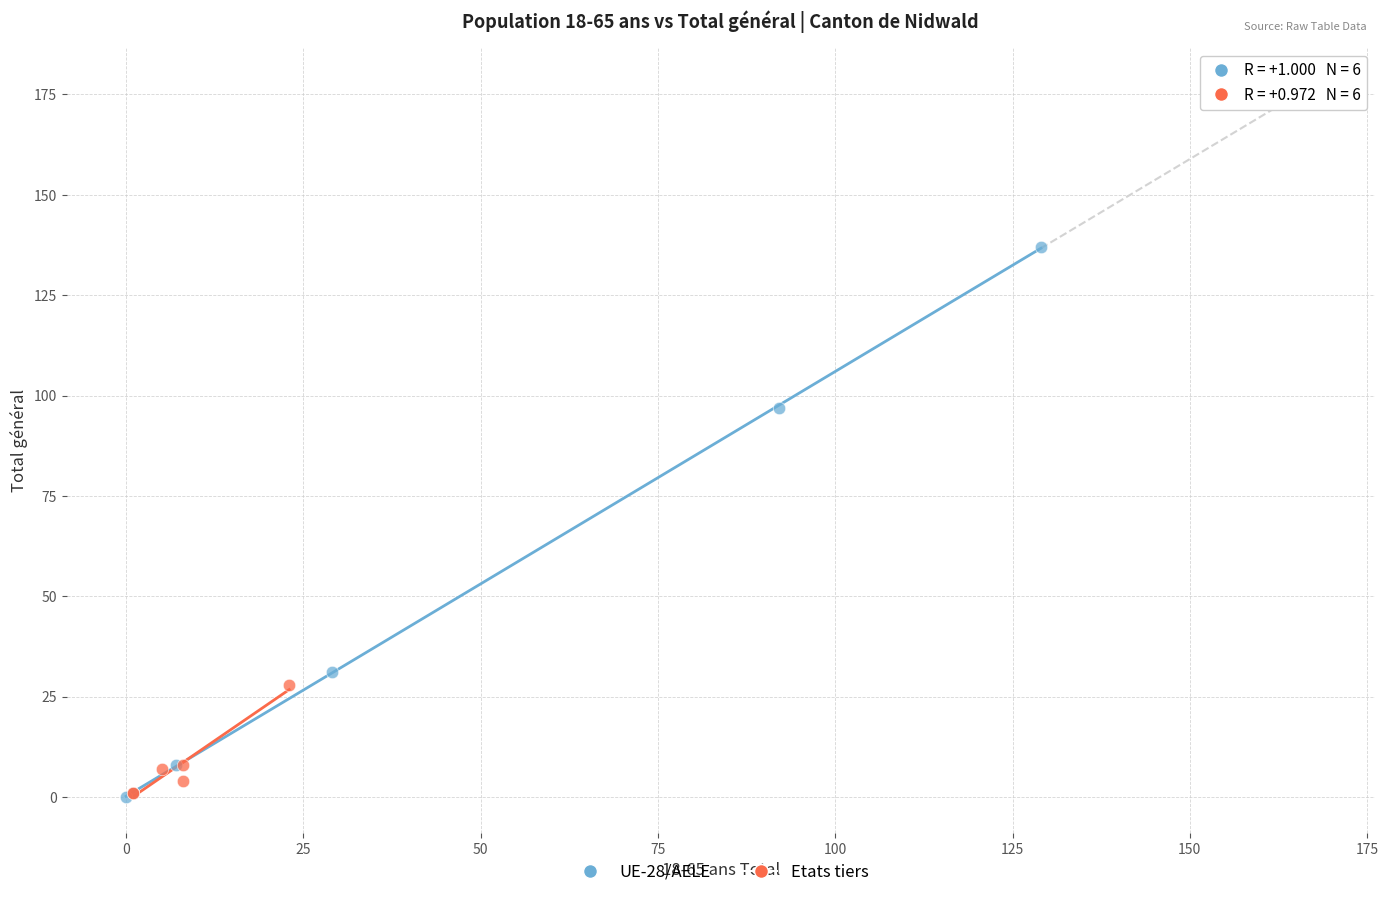

Which series has the largest Y range (max minus min)?

UE-28/AELE